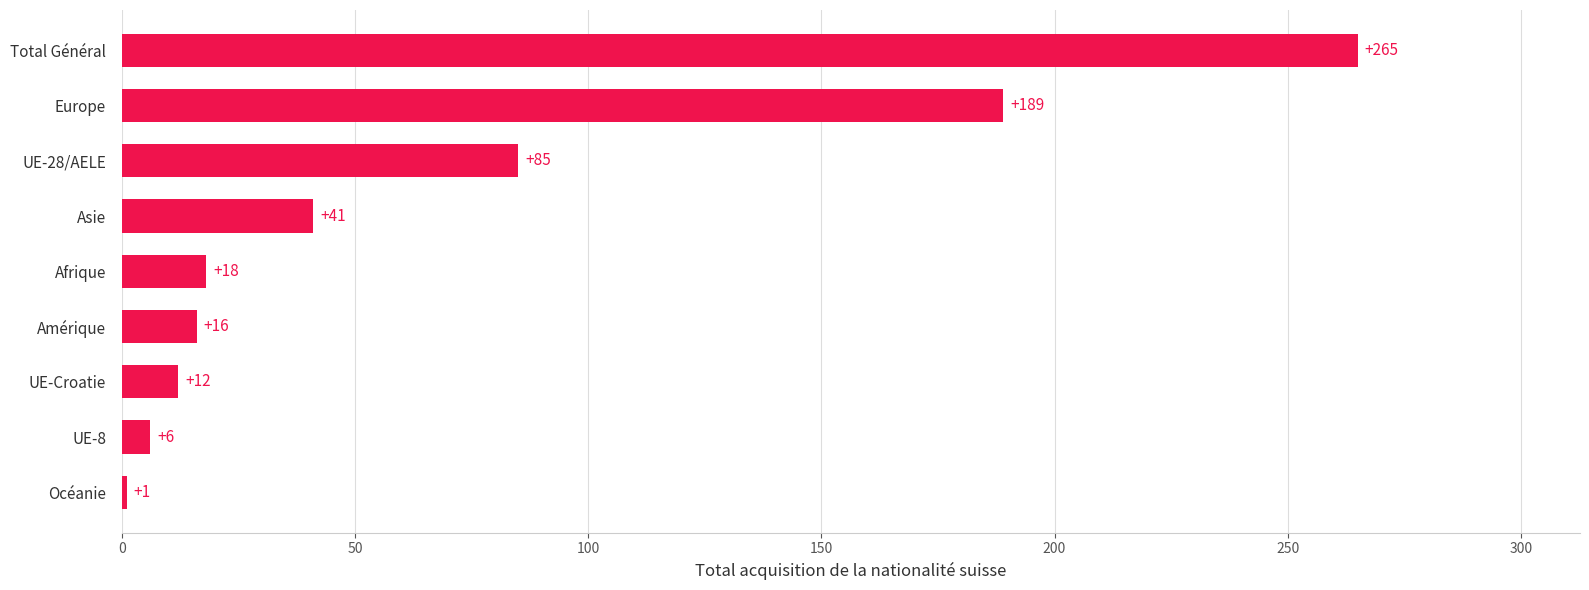

Are the bars grouped side by side (vs. stacked)?

No